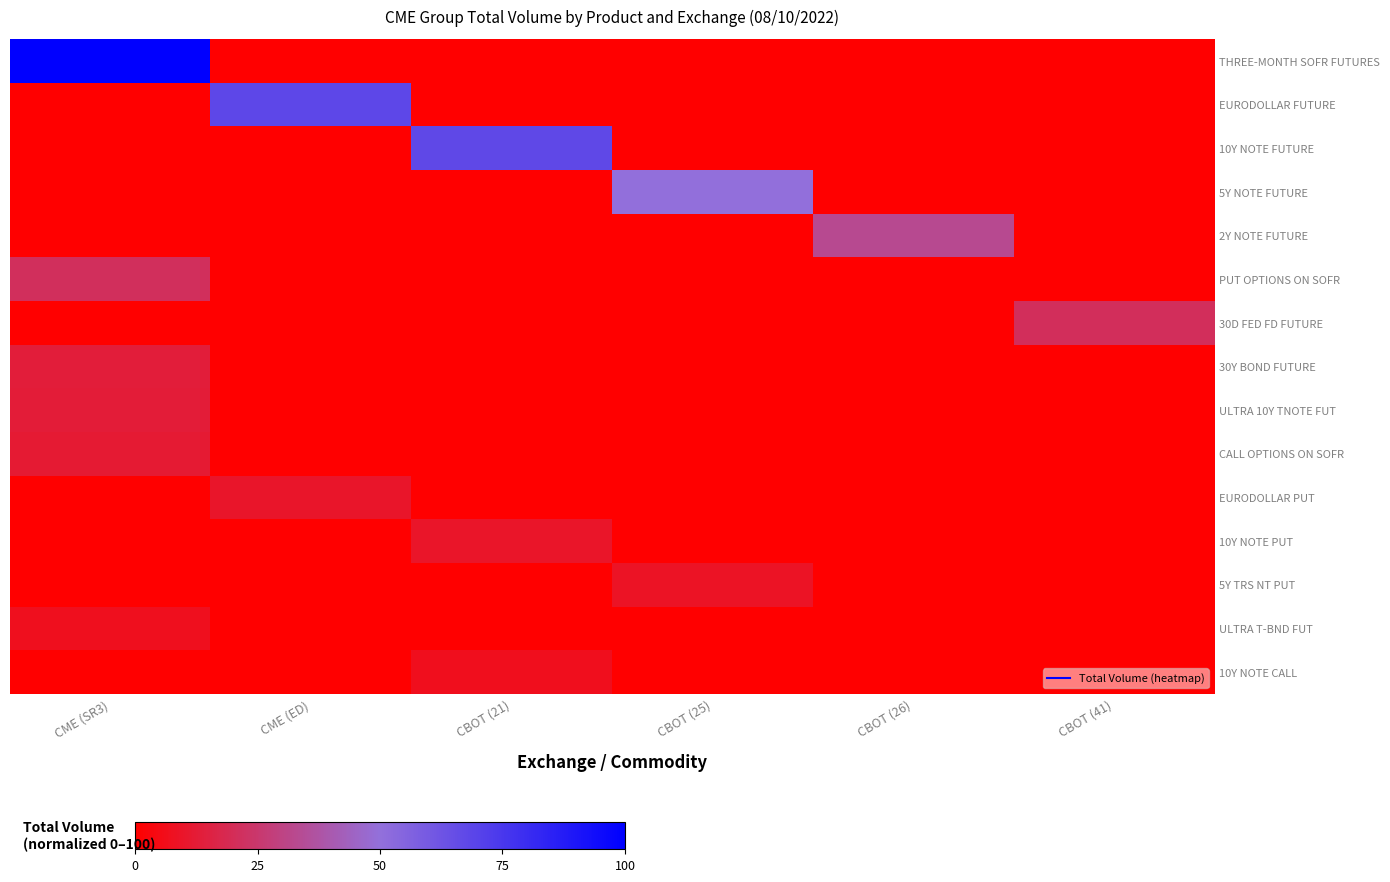

Which series has the largest range (max minus min)?

THREE-MONTH SOFR FUTURES